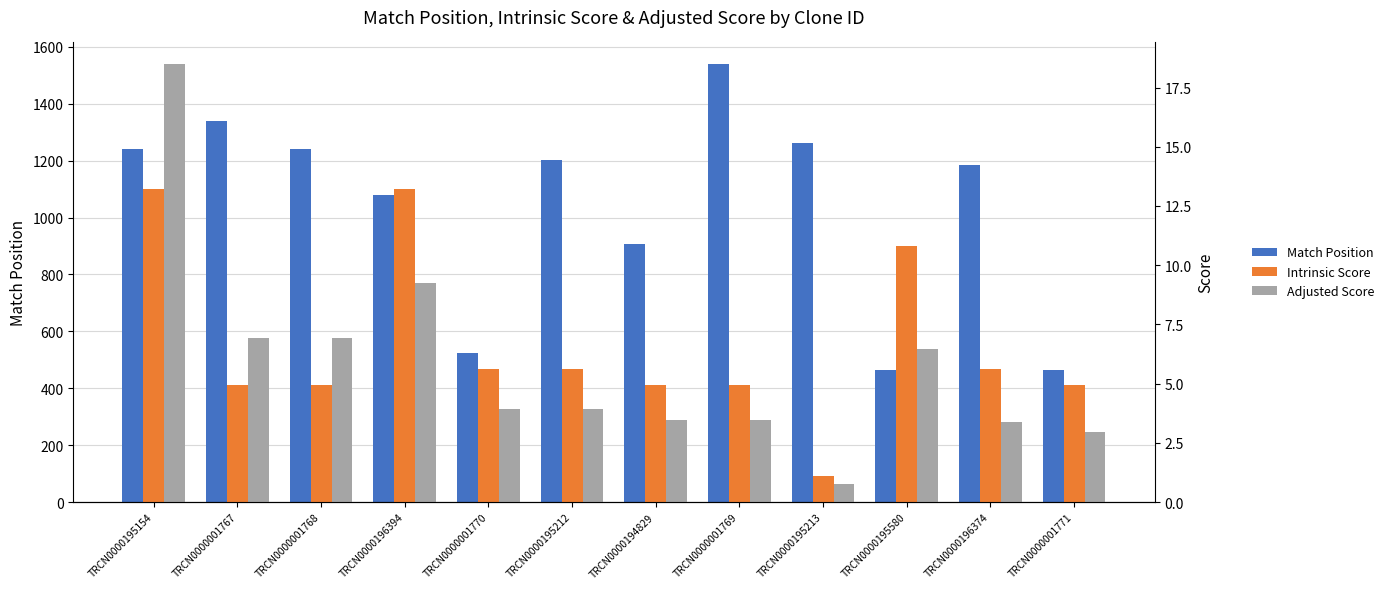

At how many categories does at least one series exceed 199?

12